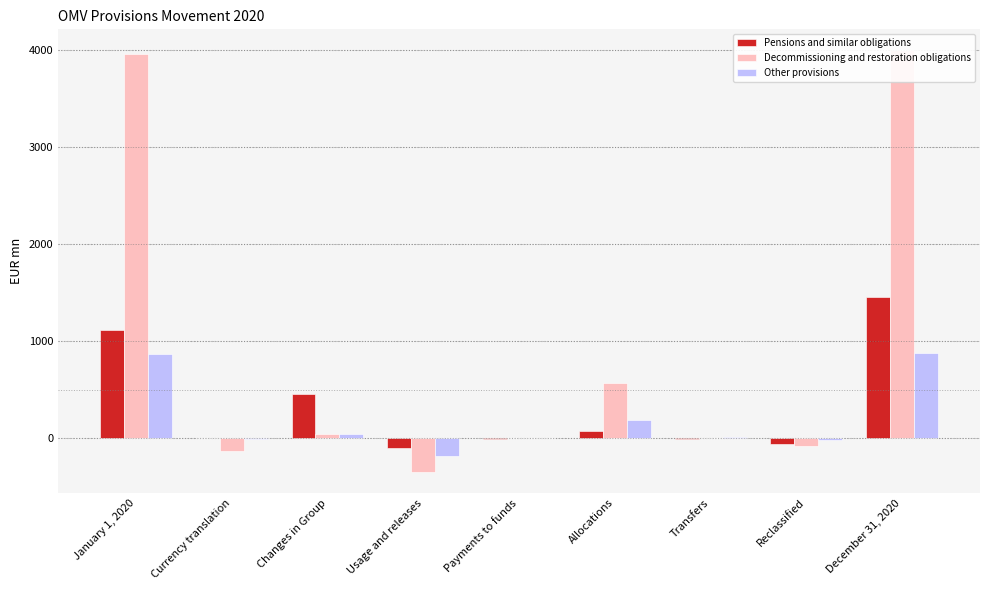

What is the minimum value for Pensions and similar obligations?

-104